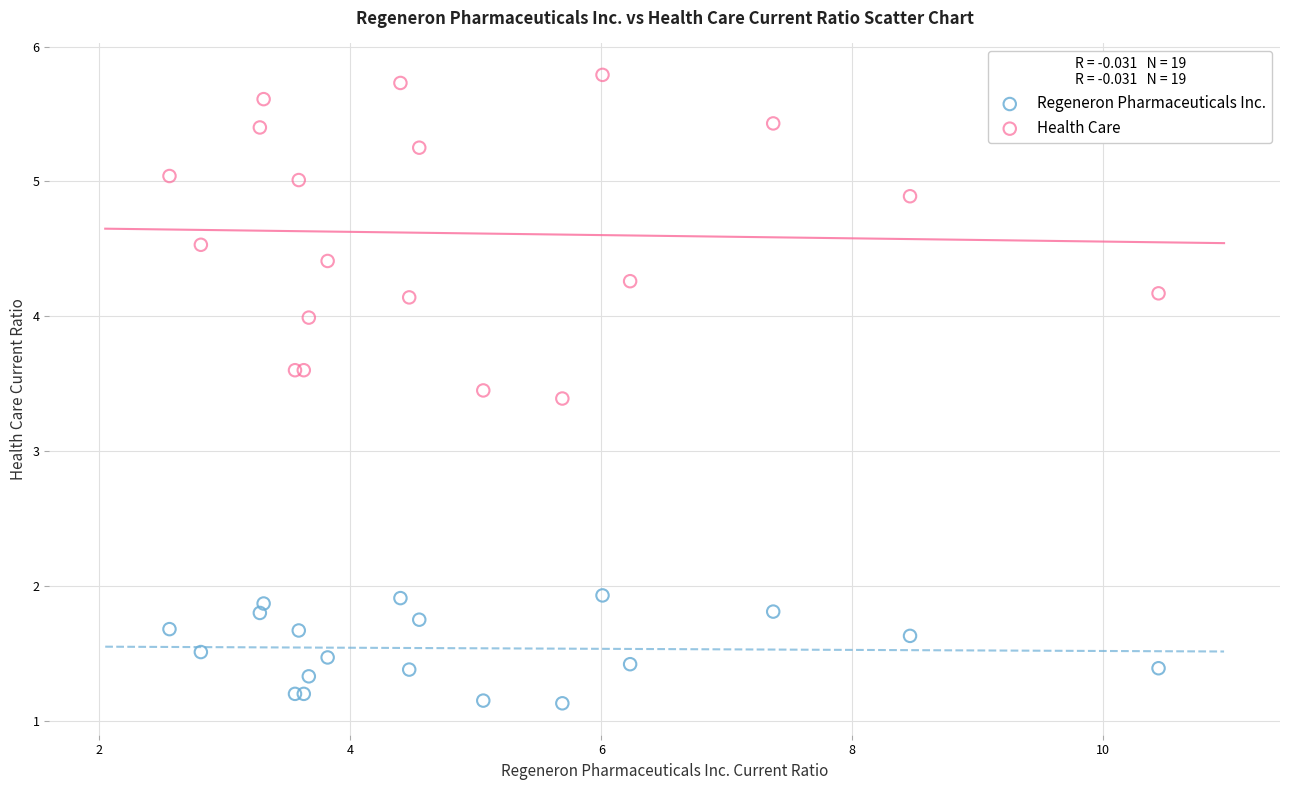

What are all the series names shown in the legend?

Regeneron Pharmaceuticals Inc., Health Care